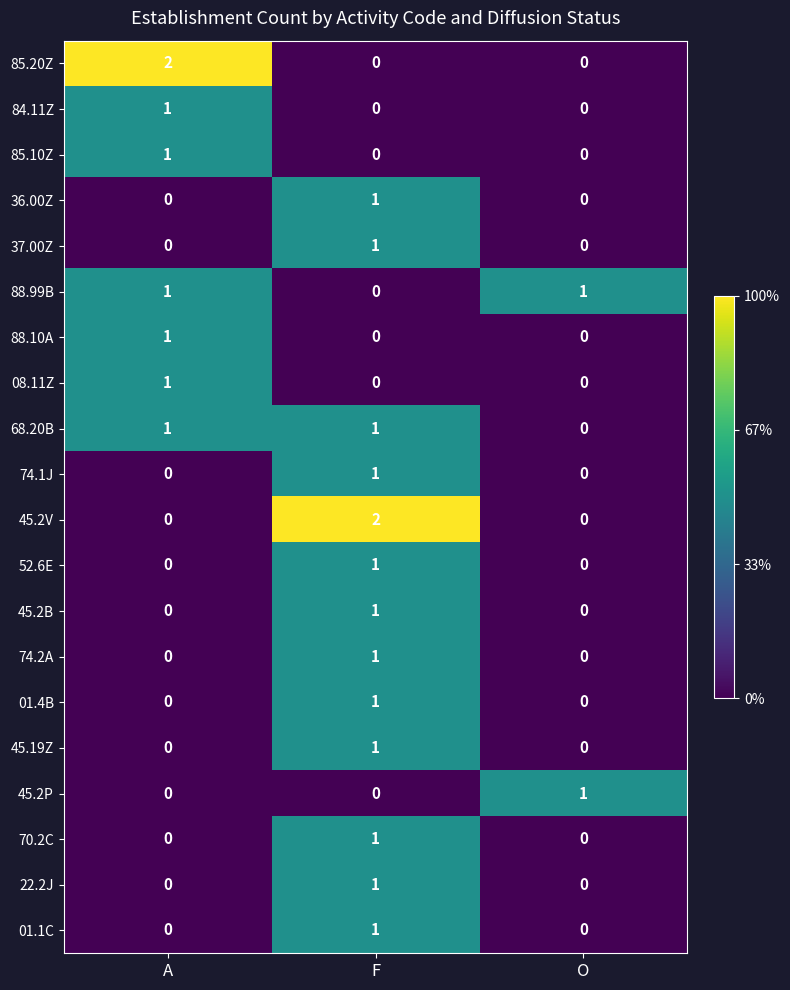

How many categories are shown in the chart?

3